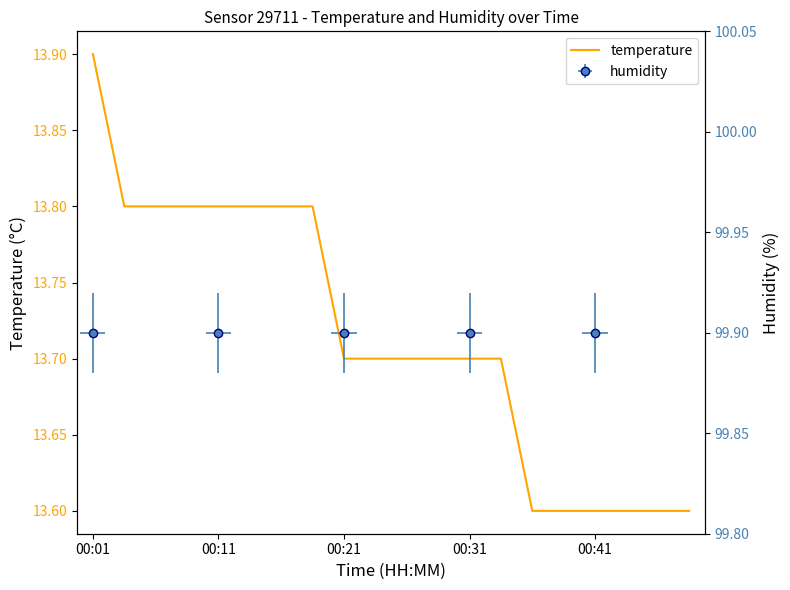

Reading right to left, extract all data points from this chart.

13.6	13.6	13.6	13.6	13.6	13.6	13.7	13.7	13.7	13.7	13.7	13.7	13.8	13.8	13.8	13.8	13.8	13.8	13.8	13.9